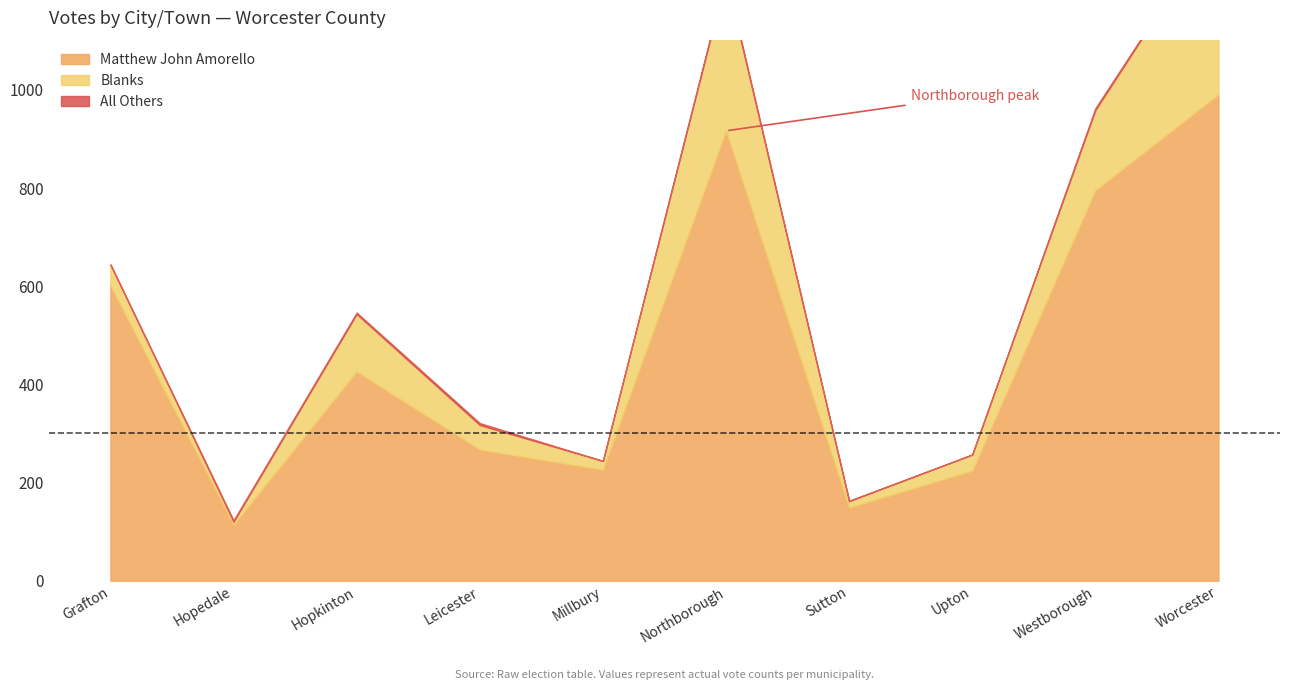

Count the All Others values in the range 0 to 4.

10